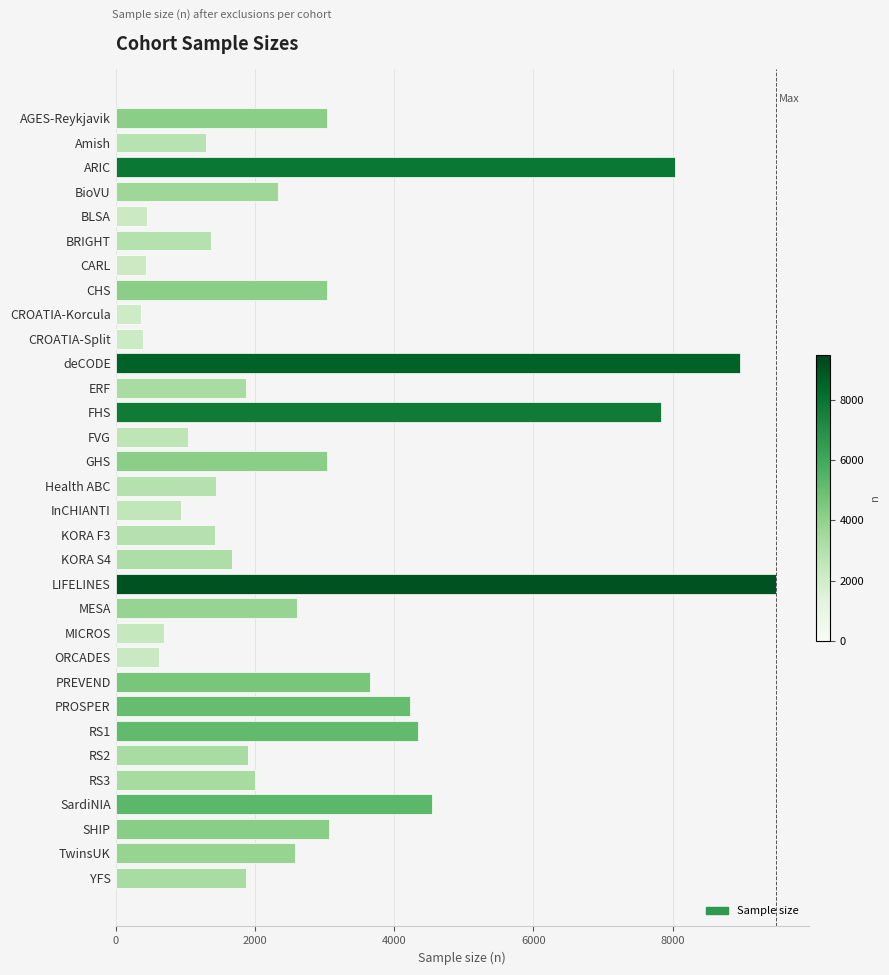

What is the label of the 31st bar from the bottom?

Amish